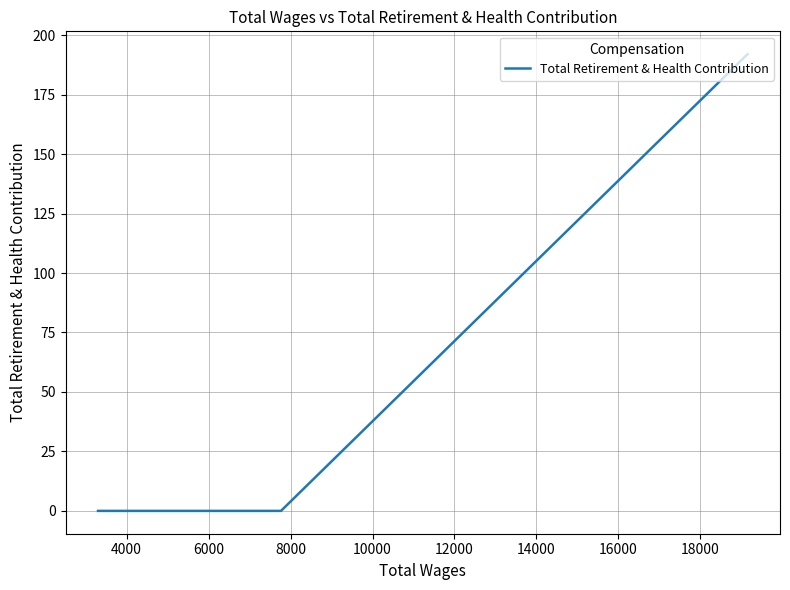

True or false: the data shows 91 at 6000.

False